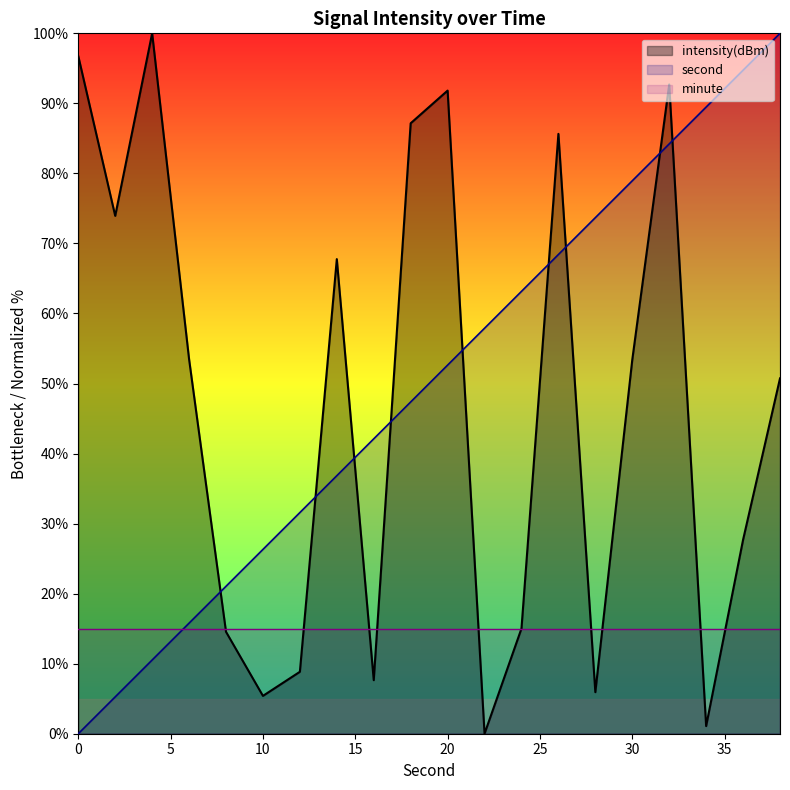

What are all the series names shown in the legend?

intensity(dBm), second, minute